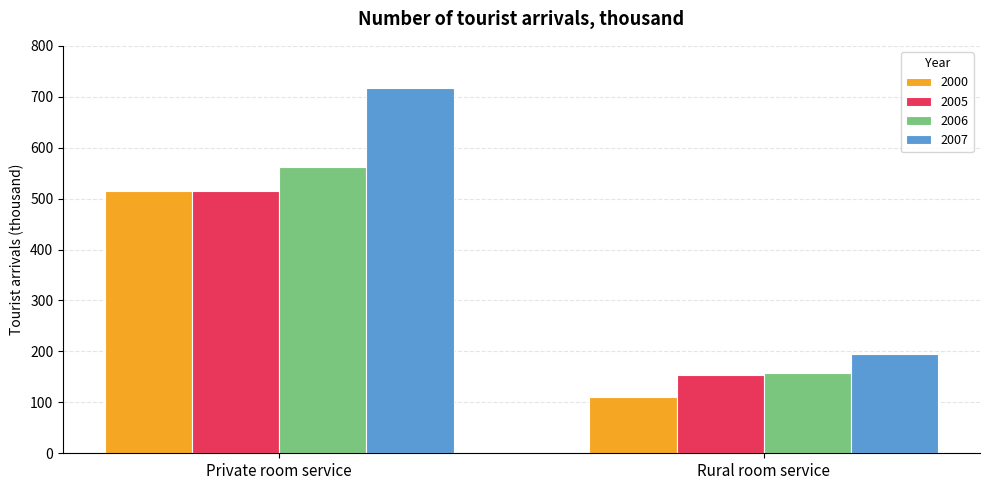

What is the difference between the 2007 values at Private room service and Rural room service?

523